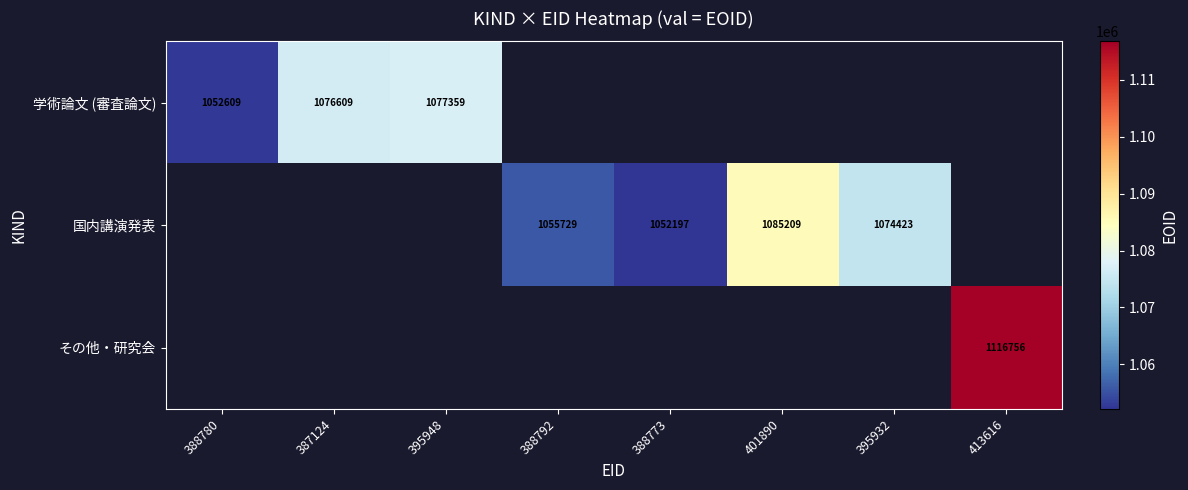

How many categories are shown in the chart?

8